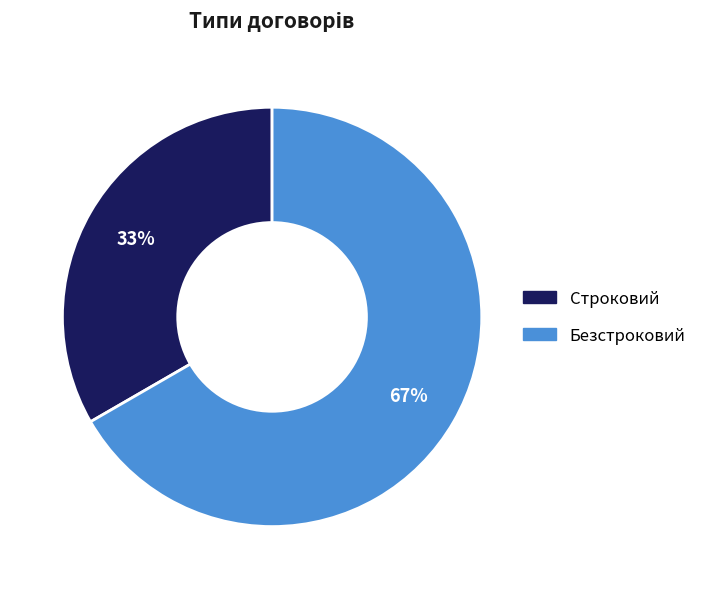

Do Строковий and Безстроковий together represent more than half of the pie?

Yes